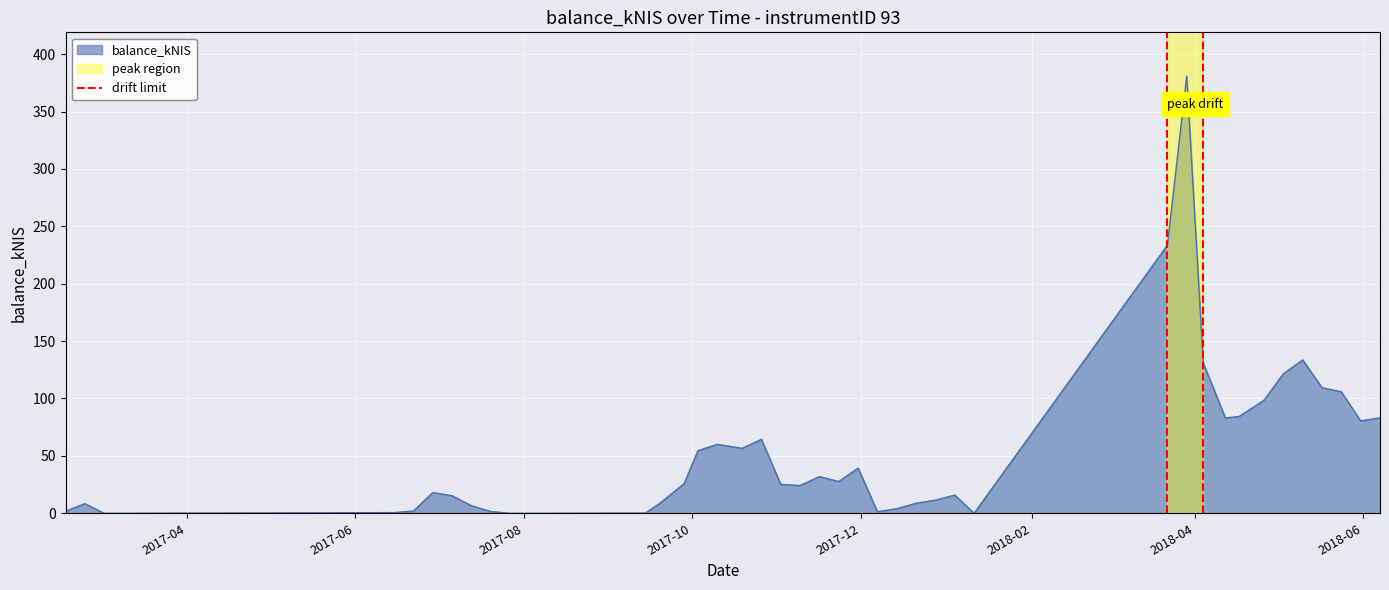

The chart shows a value of 0 at 2017-04. True or false?

False